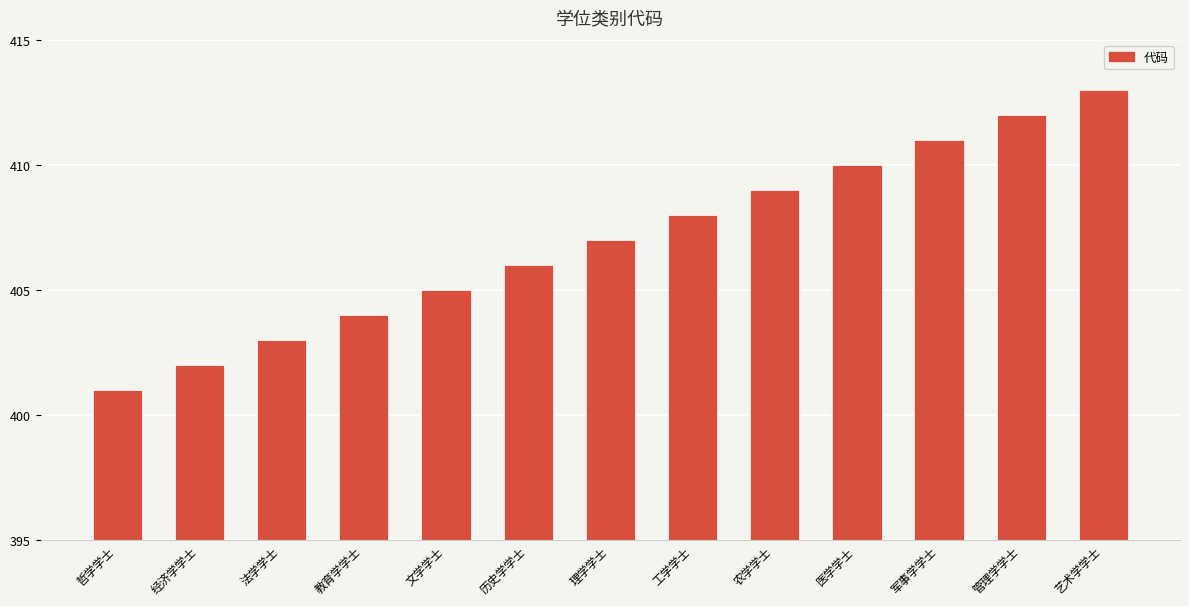

What is the difference between the maximum and minimum values?

12